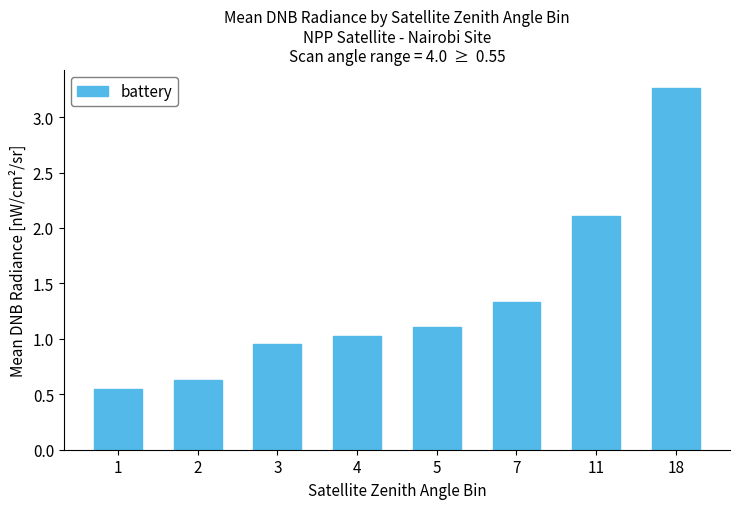

List the labels in order of value, largest first.

18, 11, 7, 5, 4, 3, 2, 1